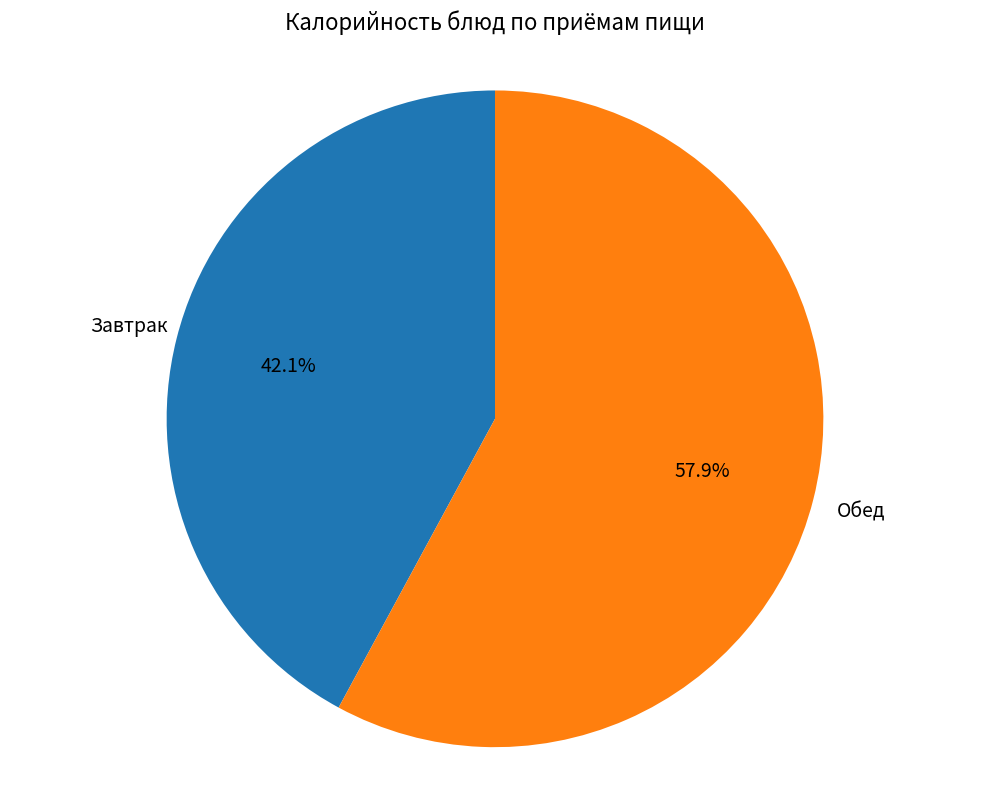

Does any single category account for the majority?

Yes